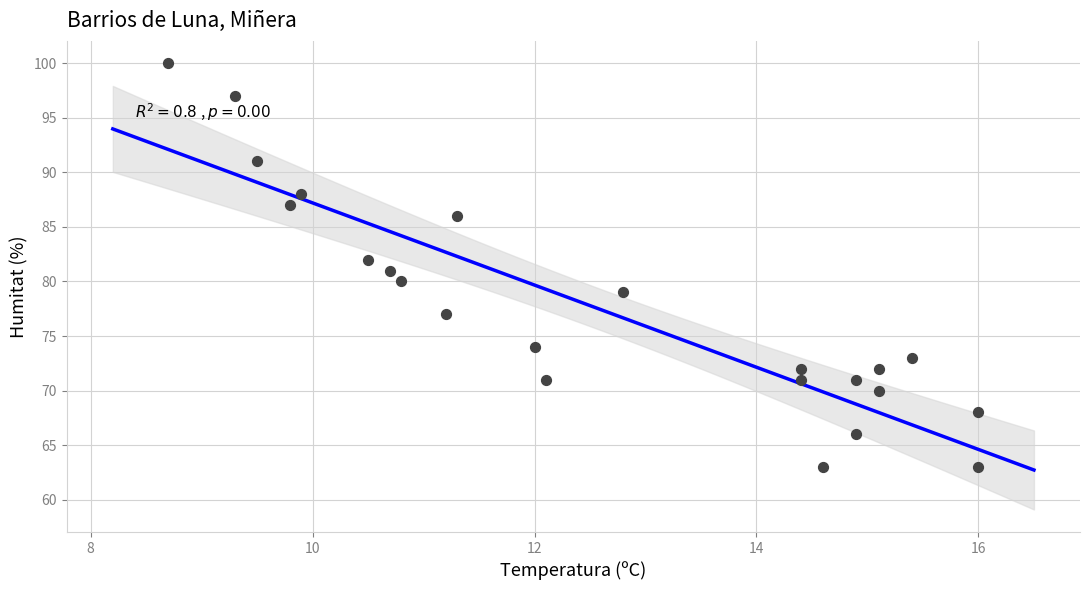

What is the range of Y values (max minus min)?

37